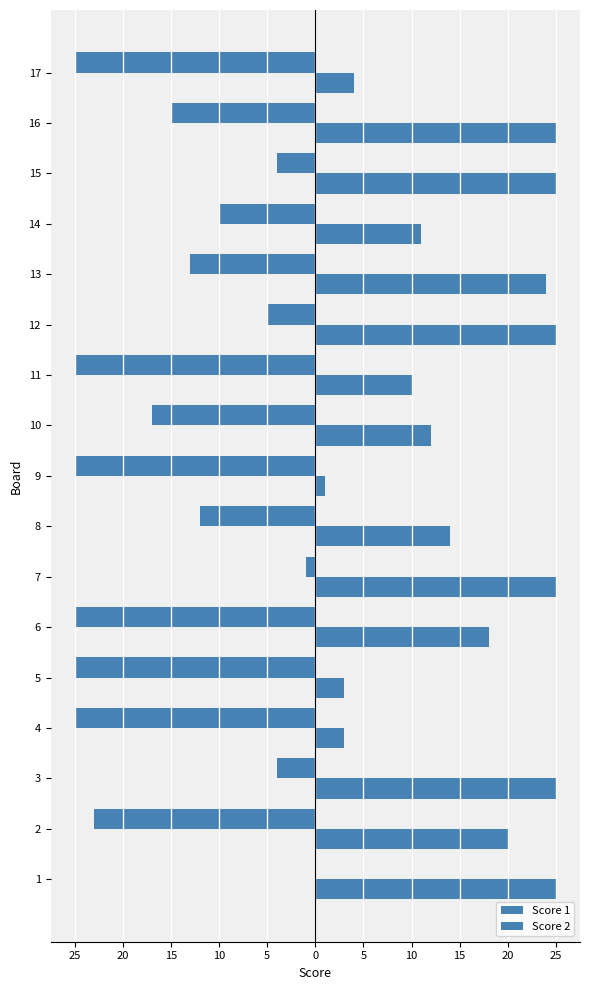

Does the chart contain any negative values?

Yes